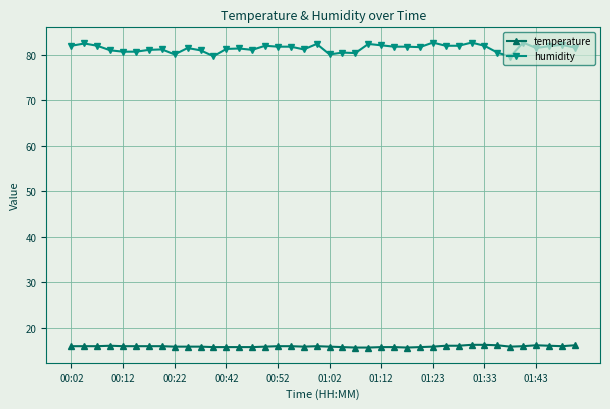

True or false: humidity and temperature intersect in this chart.

False